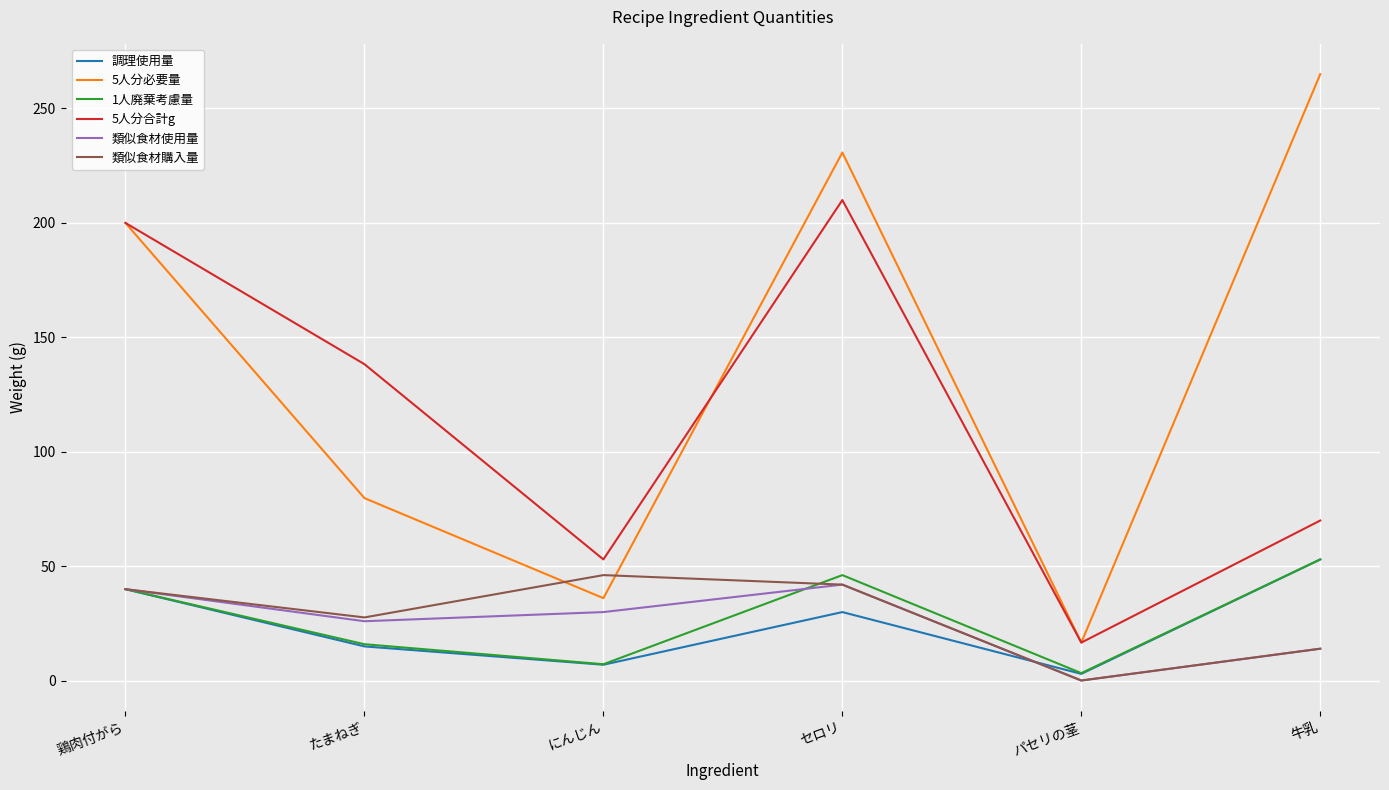

What is the average value of the 類似食材購入量 series?

28.3